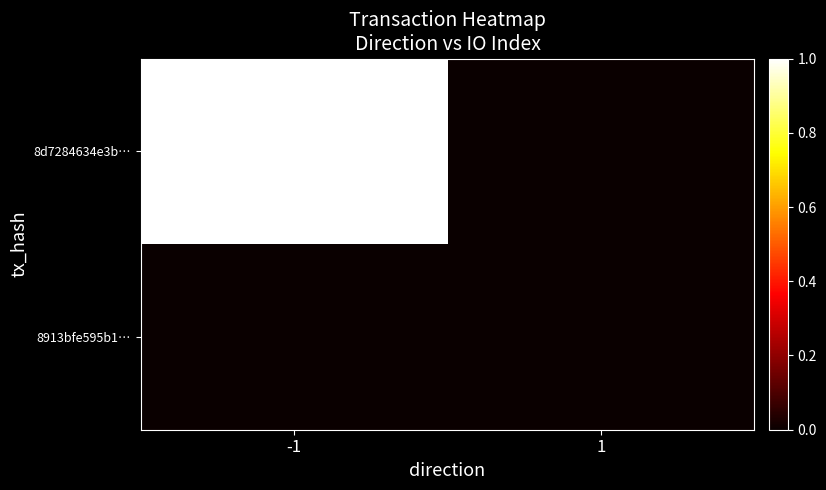

How many categories are shown in the chart?

2